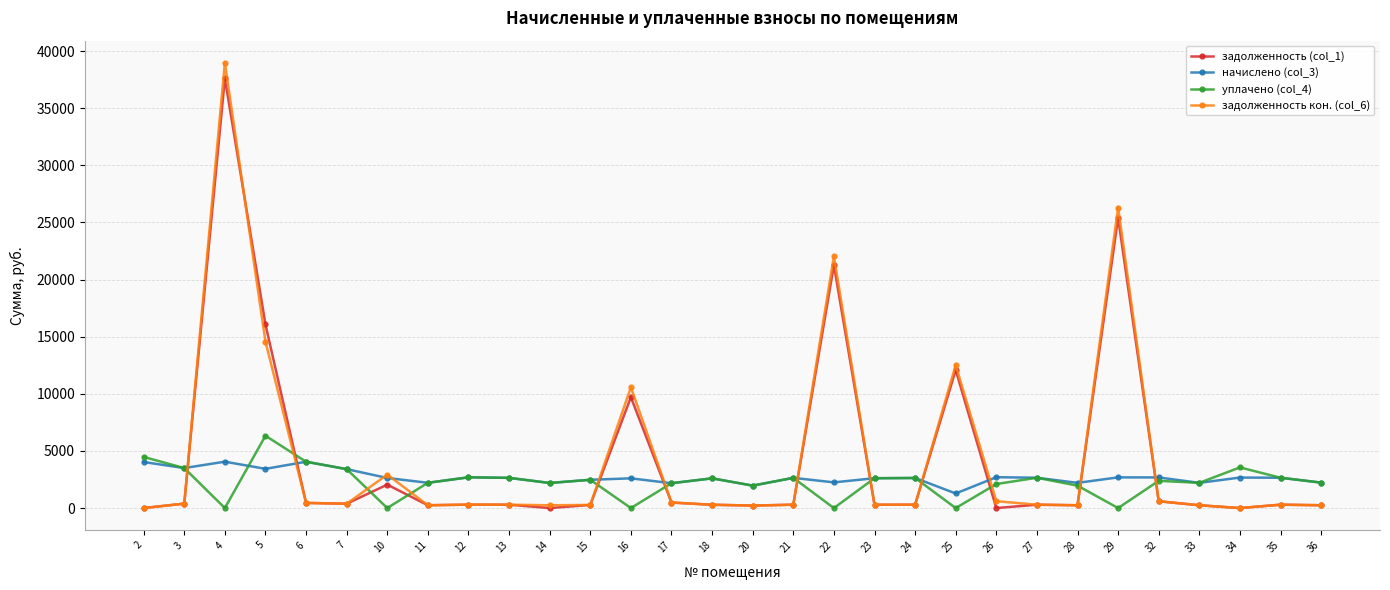

Which series has the widest spread of values?

задолженность кон. (col_6)